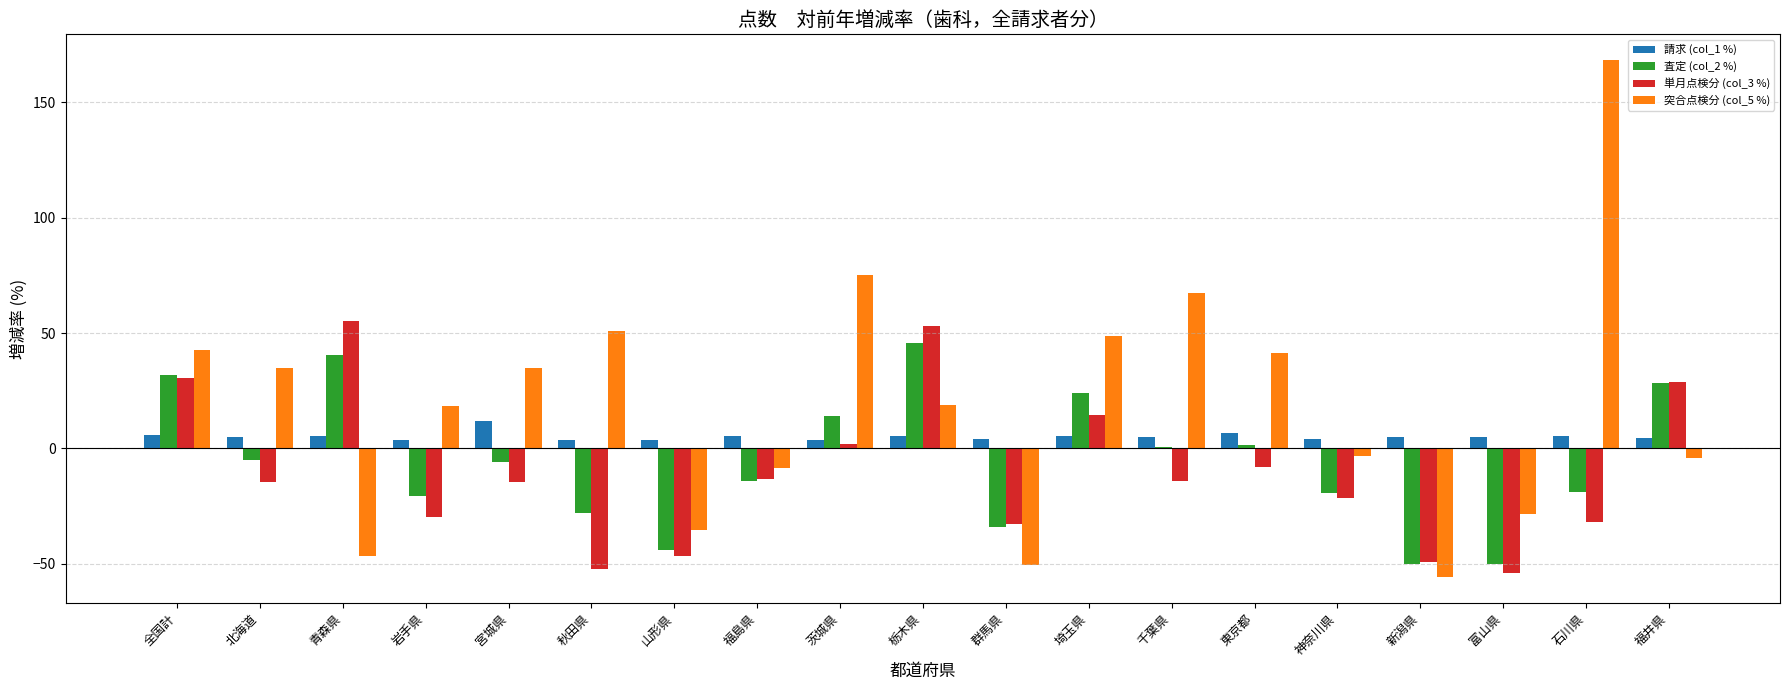

Count the number of categories in the chart.

19